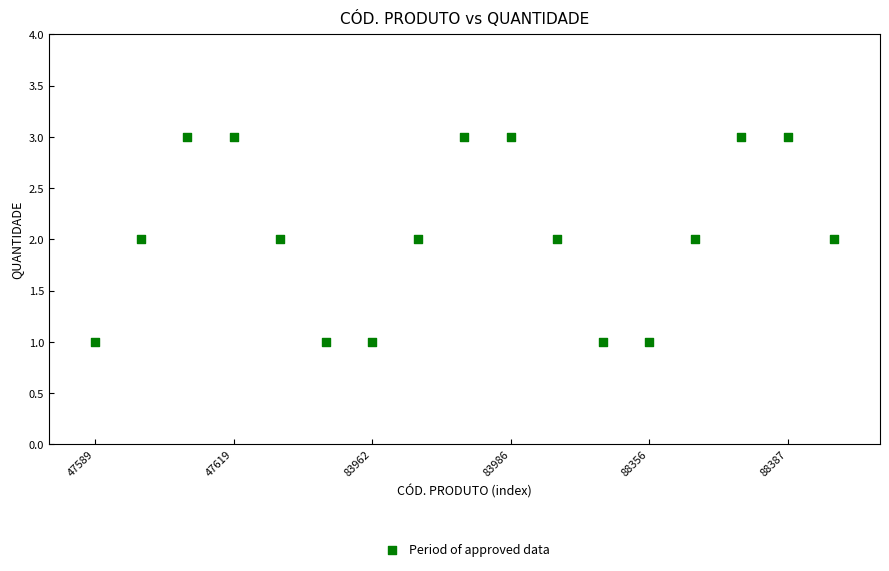

Count the number of points in this scatter plot.

17